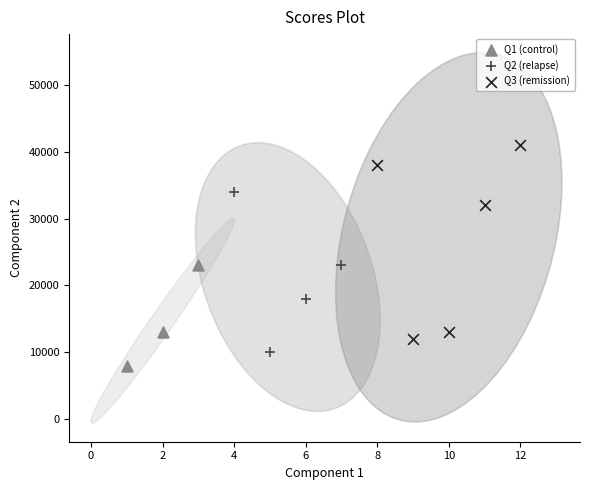

Which series has the largest Y range (max minus min)?

Q3 (remission)